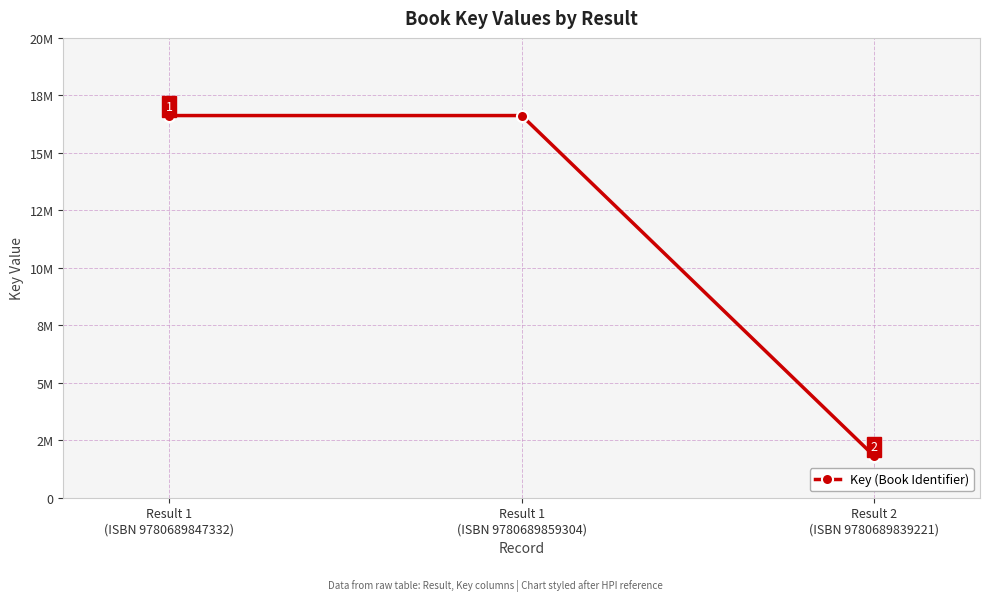

What is the maximum value shown in the chart?

16621883